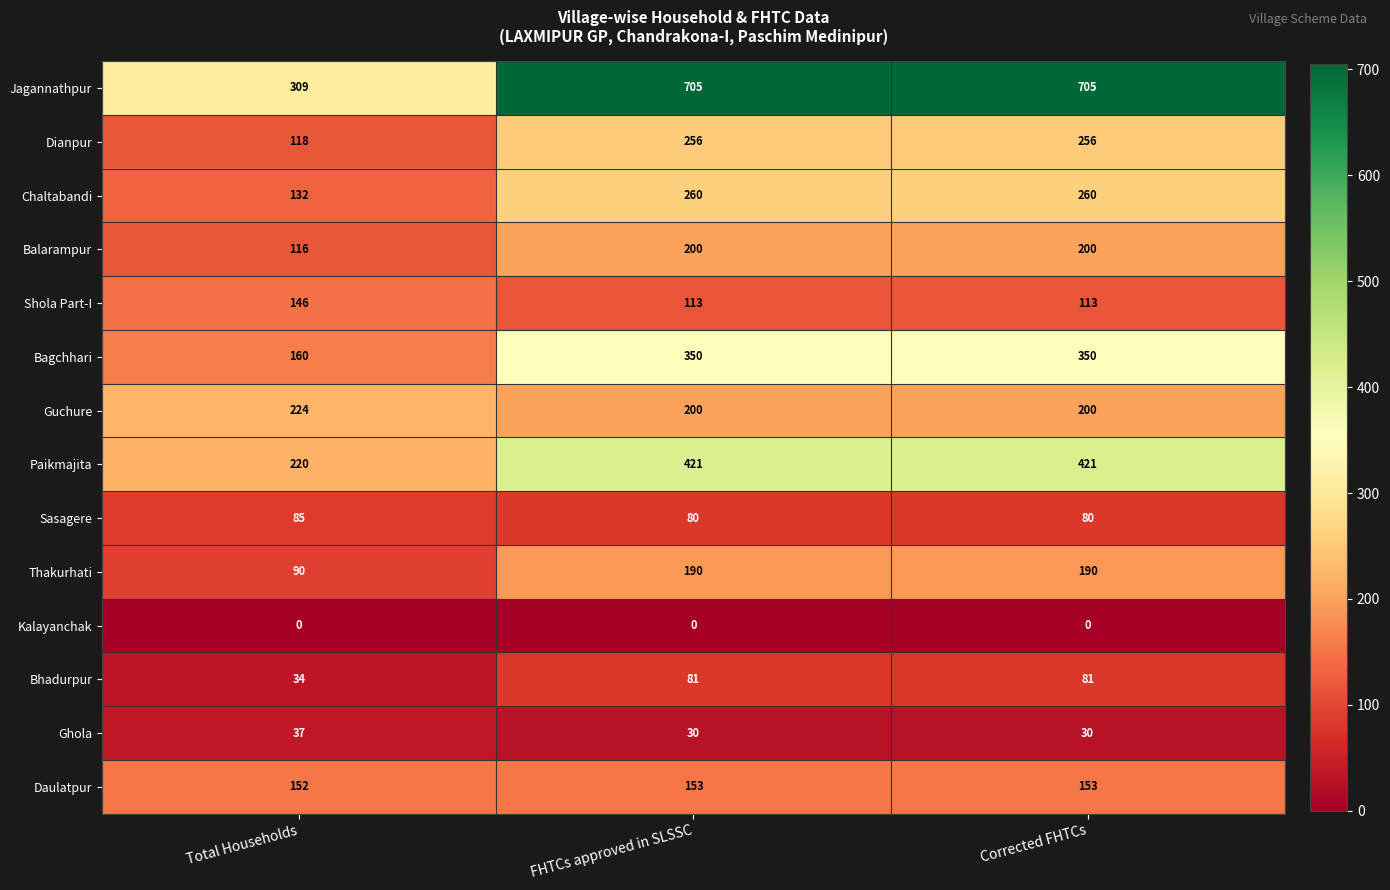

The value of Balarampur at Corrected FHTCs is 349. True or false?

False